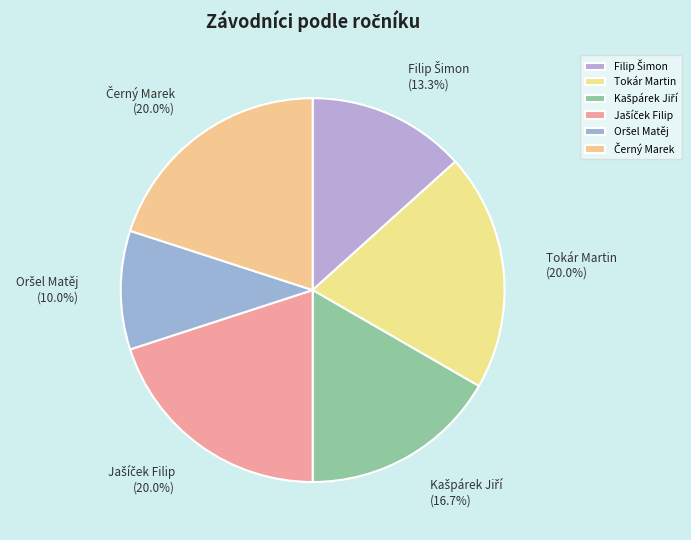

Does any single category account for the majority?

No